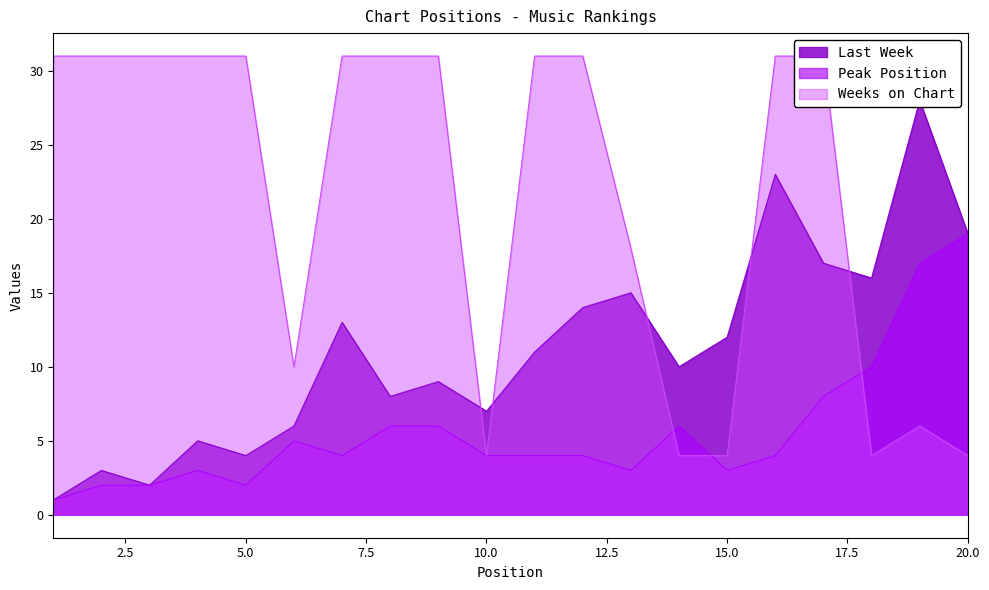

True or false: Peak Position and Weeks on Chart cross at least once.

True